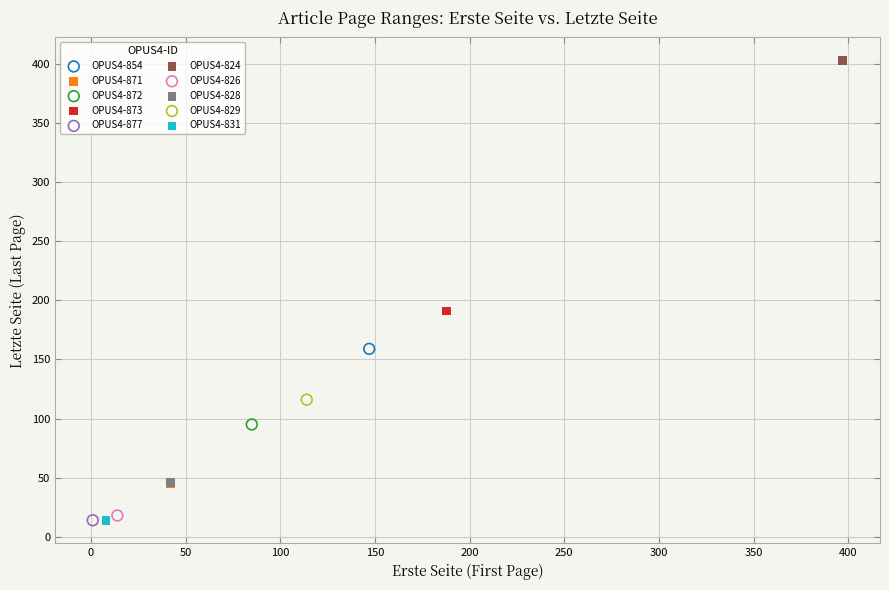

Which series contains the highest Y value?

OPUS4-824